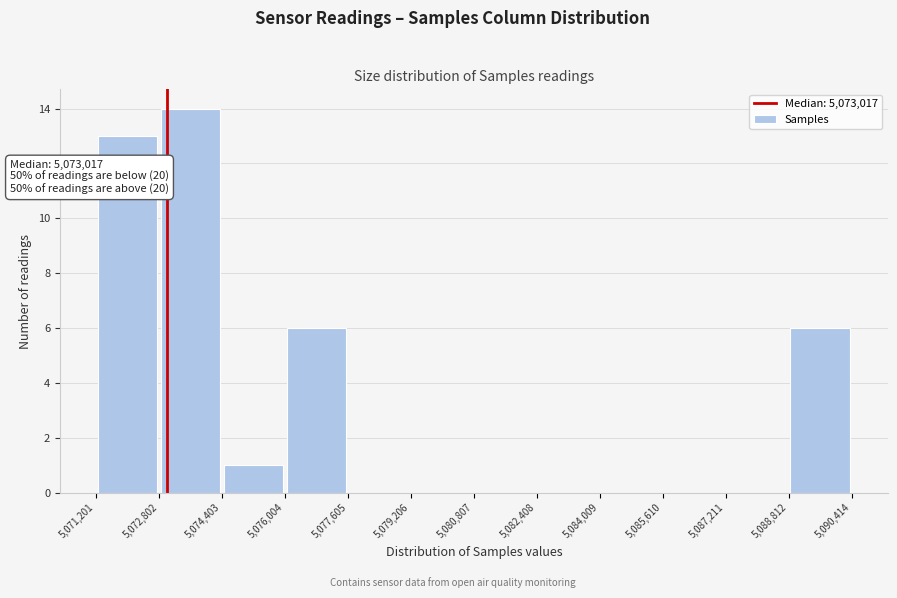

Which range on the x-axis has the tallest bar?

5,072,802 to 5,074,403